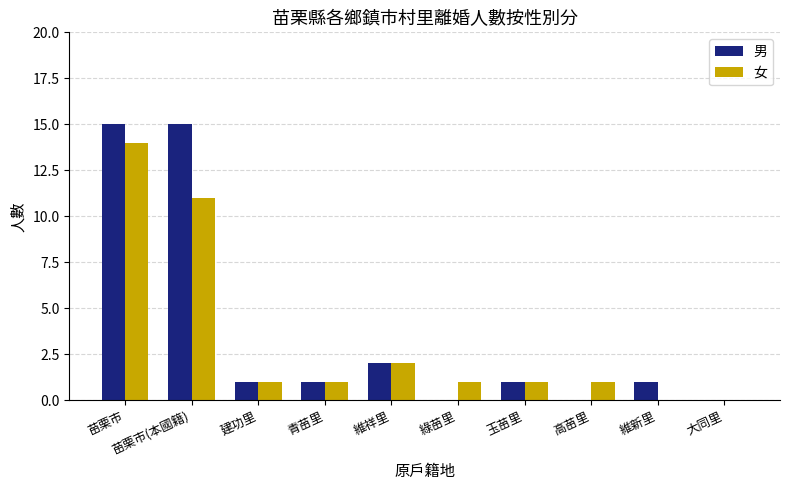

What is the maximum value shown in the chart?

15